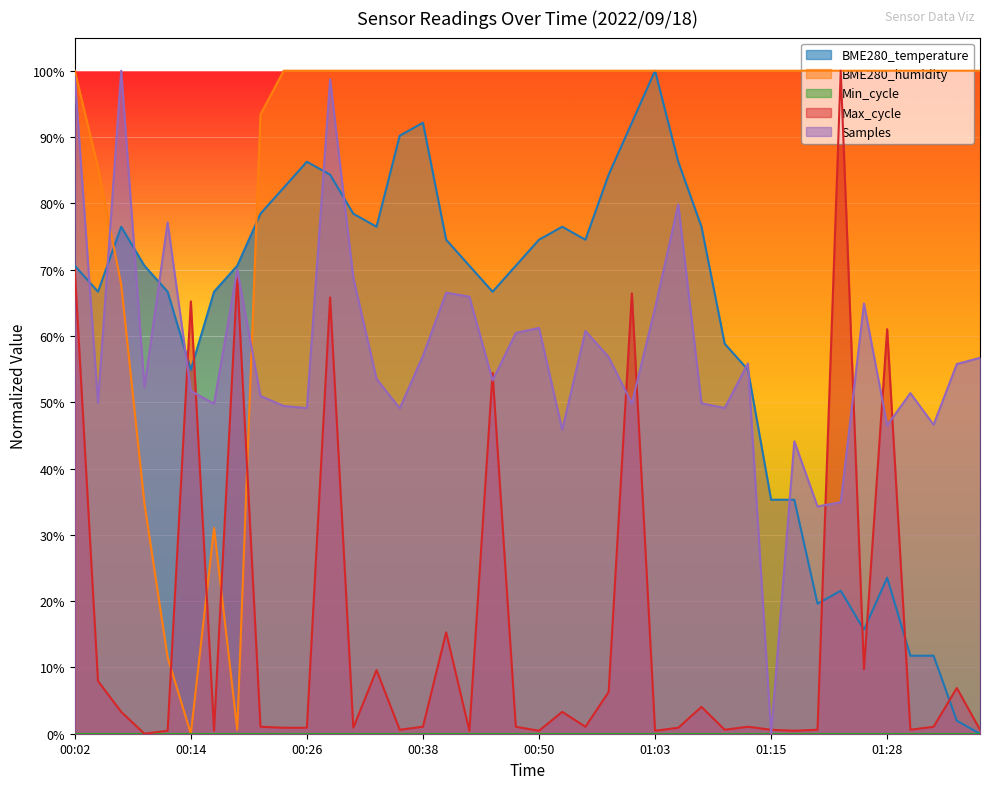

Which series changed the most between 00:14 and 00:53?

BME280_humidity